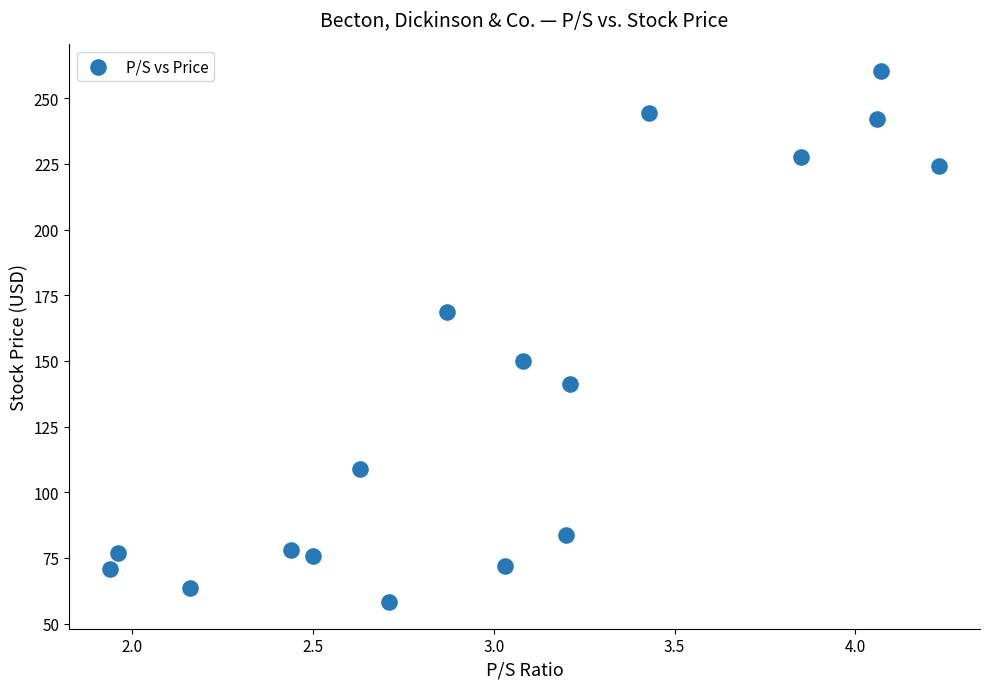

What is the range of X values (max minus min)?

2.3